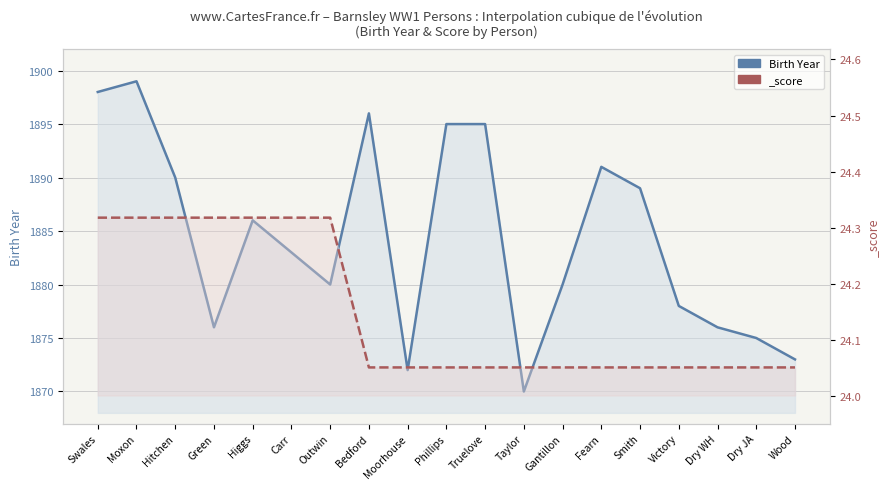

What is the sum of the values at Victory and Dry JA?

3753